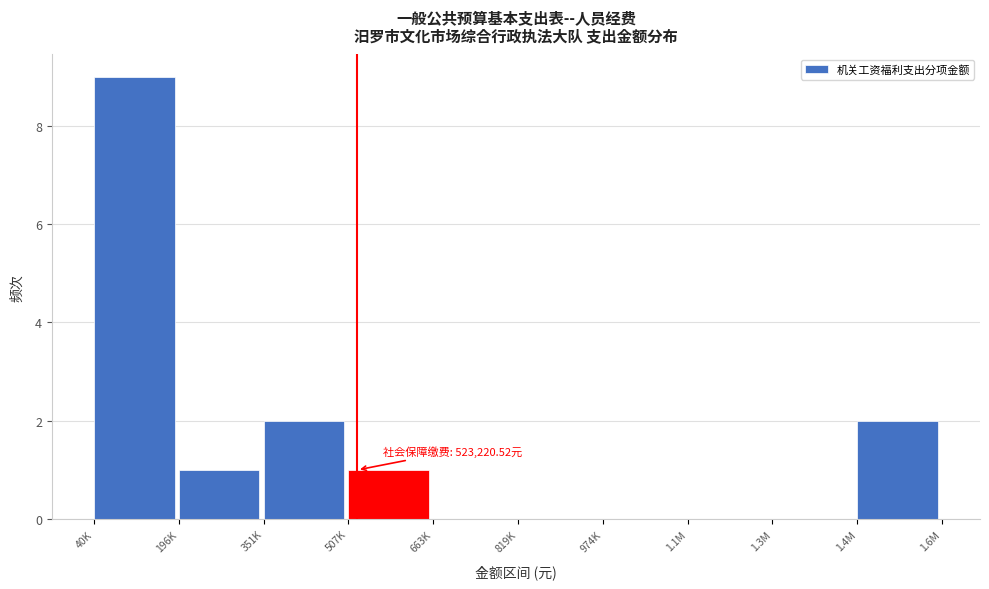

Reading right to left, list all the values displayed in this chart.

1.4M=2	1.3M=0	1.1M=0	974K=0	819K=0	663K=0	507K=1	351K=2	196K=1	40K=9